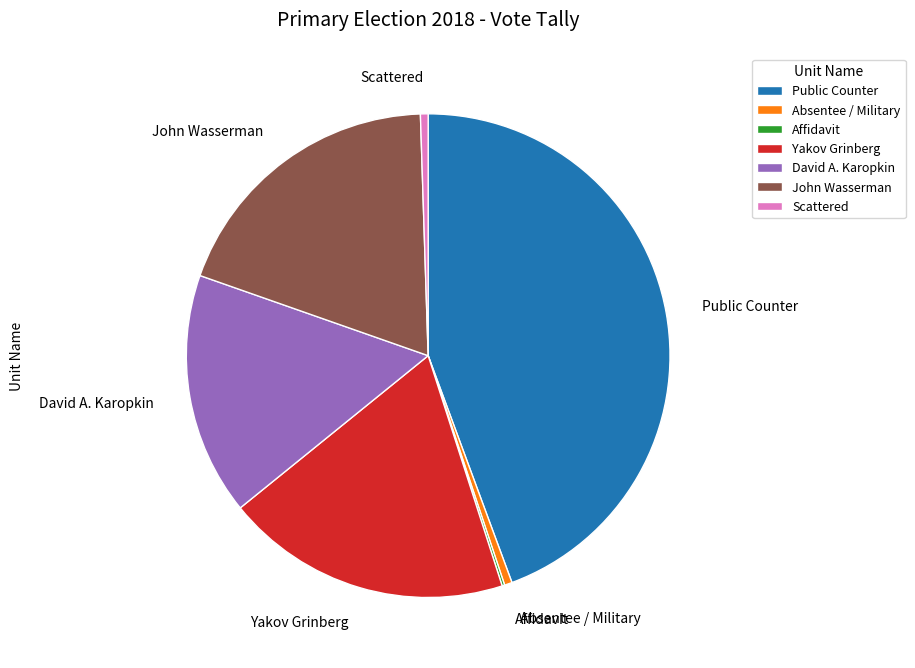

Do Yakov Grinberg and Scattered together represent more than half of the pie?

No